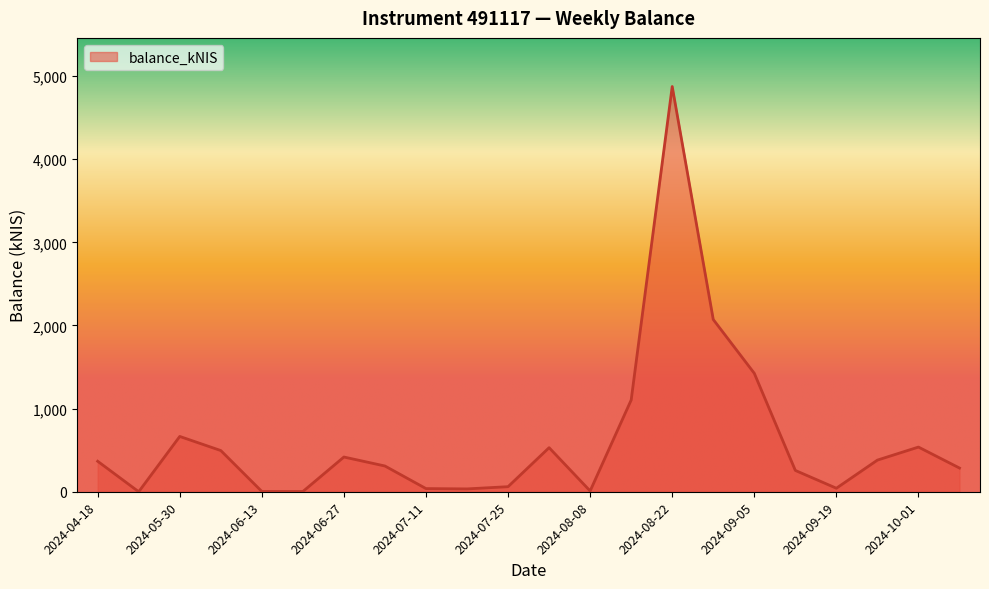

What is the maximum value shown in the chart?

4873.9